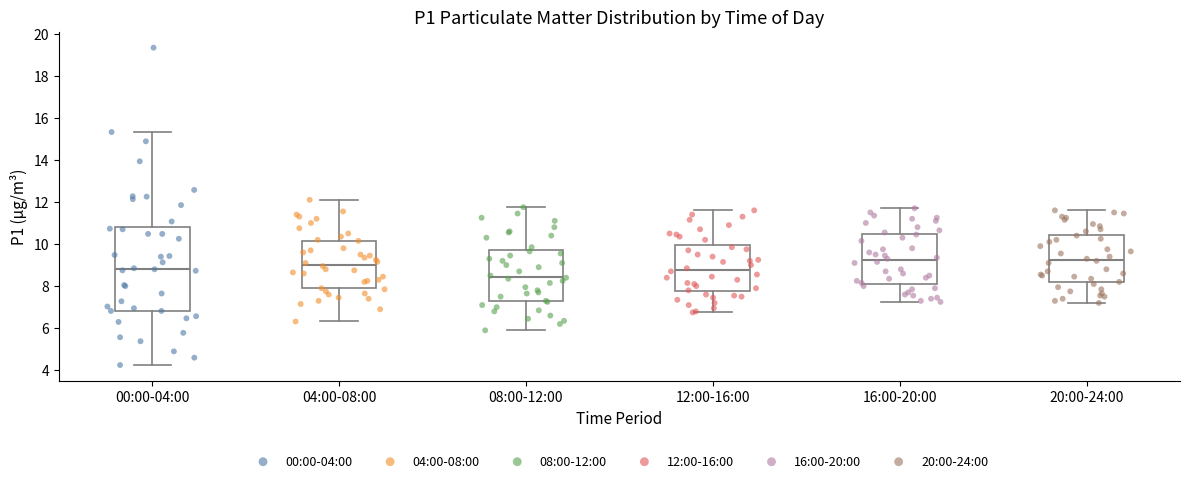

Reading left to right, read every box against the y-axis: the position of its median line, the range the box covers, and the ends of its whiskers. The values are not printed on the chart, so give them approximately, as read against the axis.

00:00-04:00: median 8.8, box 6.8 to 10.8, whiskers 4.2 to 15.4
04:00-08:00: median 9.0, box 7.8 to 10.2, whiskers 6.4 to 12.2
08:00-12:00: median 8.4, box 7.2 to 9.8, whiskers 6.0 to 11.8
12:00-16:00: median 8.8, box 7.8 to 10.0, whiskers 6.8 to 11.6
16:00-20:00: median 9.2, box 8.2 to 10.4, whiskers 7.2 to 11.8
20:00-24:00: median 9.2, box 8.2 to 10.4, whiskers 7.2 to 11.6